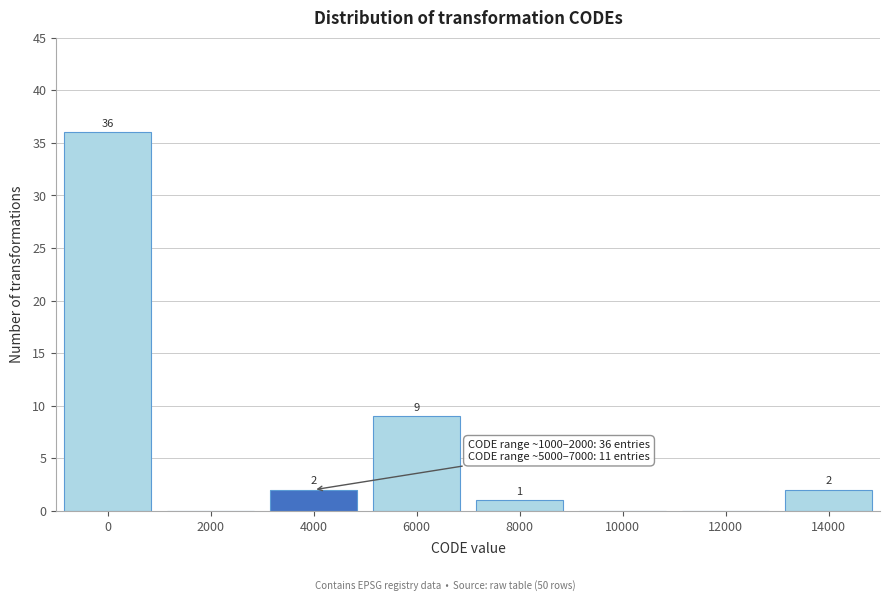

Reading left to right, list all the values displayed in this chart.

0=36	2000=0	4000=2	6000=9	8000=1	10000=0	12000=0	14000=2